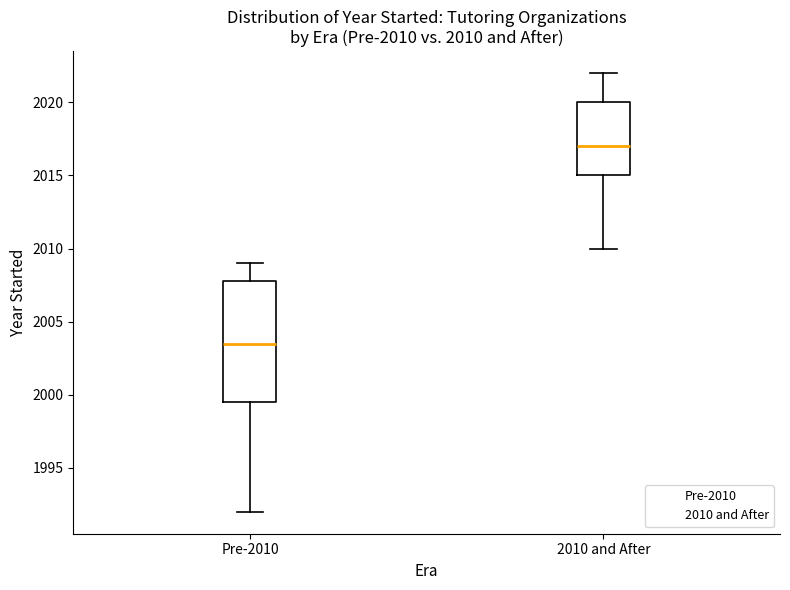

Which box has the lowest median line?

Pre-2010